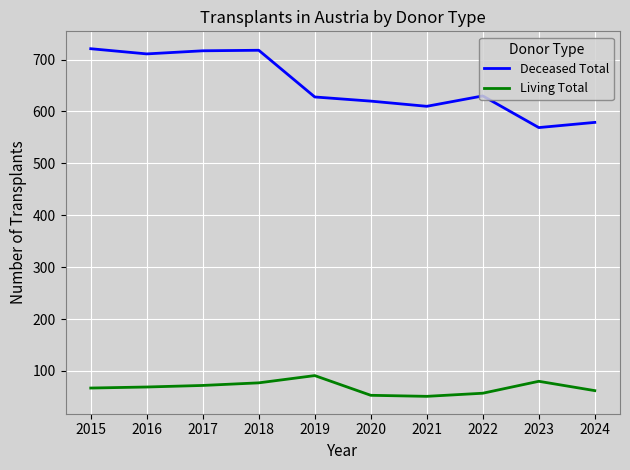

Which series has the largest total across all categories?

Deceased Total